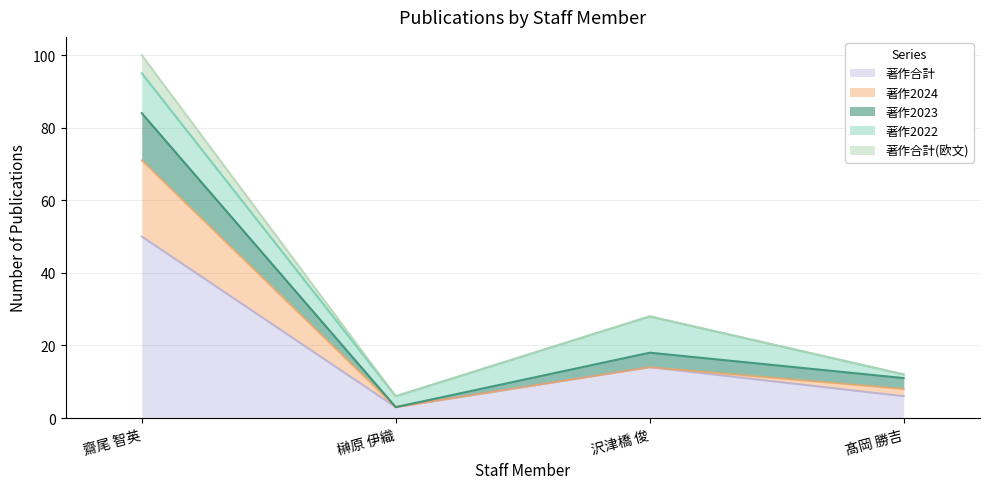

The 著作2023 series shows 2 at 榊原 伊織. True or false?

False